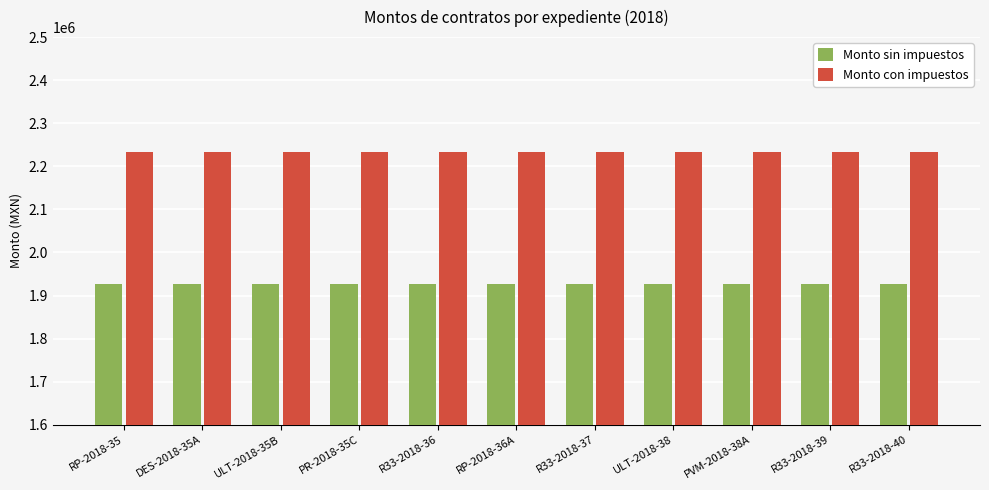

Rank the series by their average value, from lowest to highest.

Monto sin impuestos, Monto con impuestos